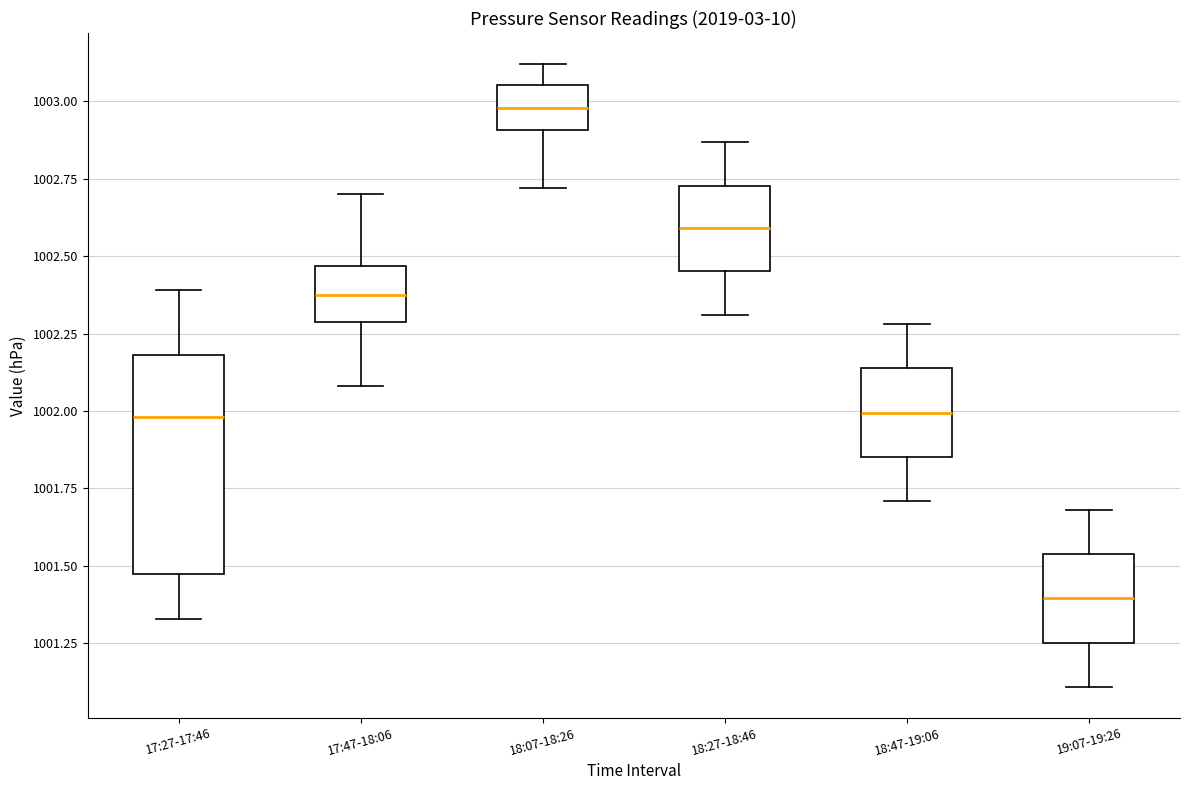

Which box's median line is the lowest?

19:07-19:26